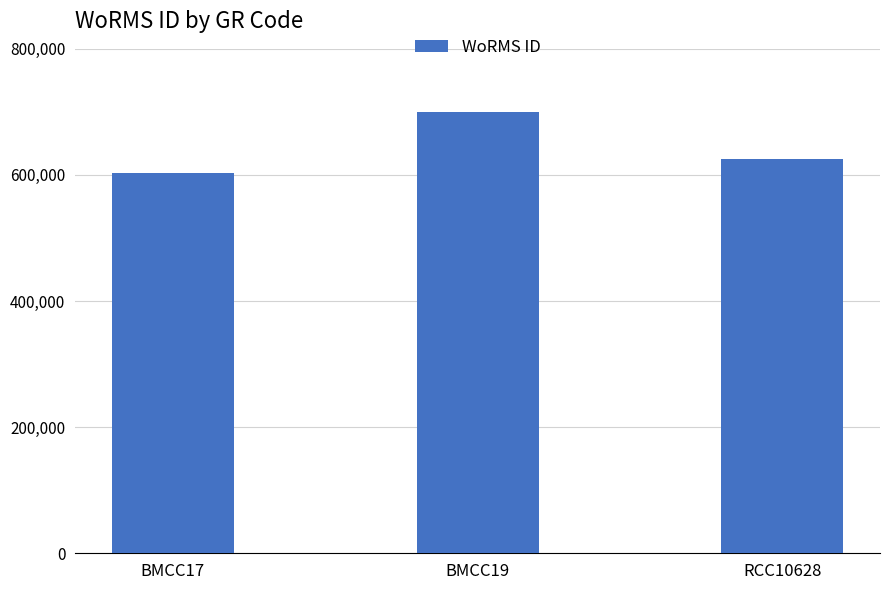

Count the values in the range 603289 to 699623.

3